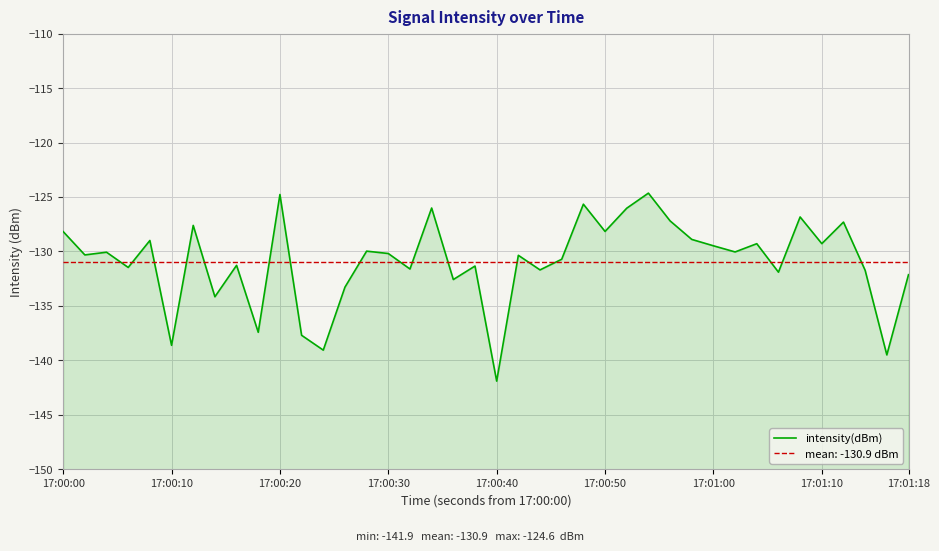

How many series are shown in this chart?

1